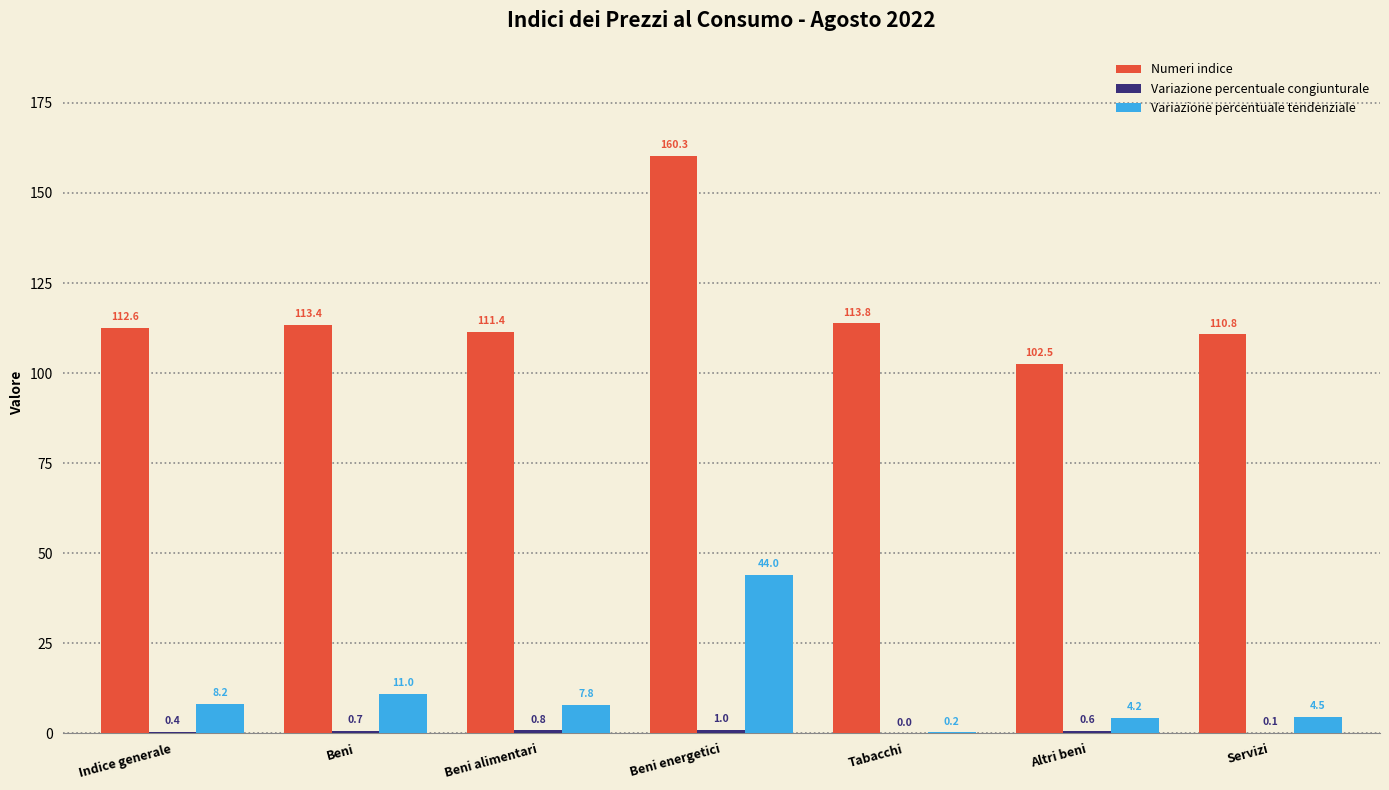

The value of Numeri indice at Beni energetici is 84.3. True or false?

False